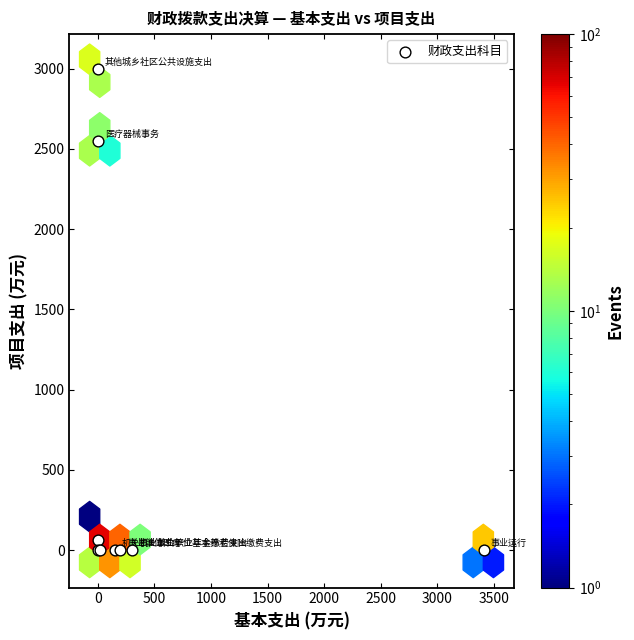

What Y value in the scatter plot is closest to 1500?

2546.4